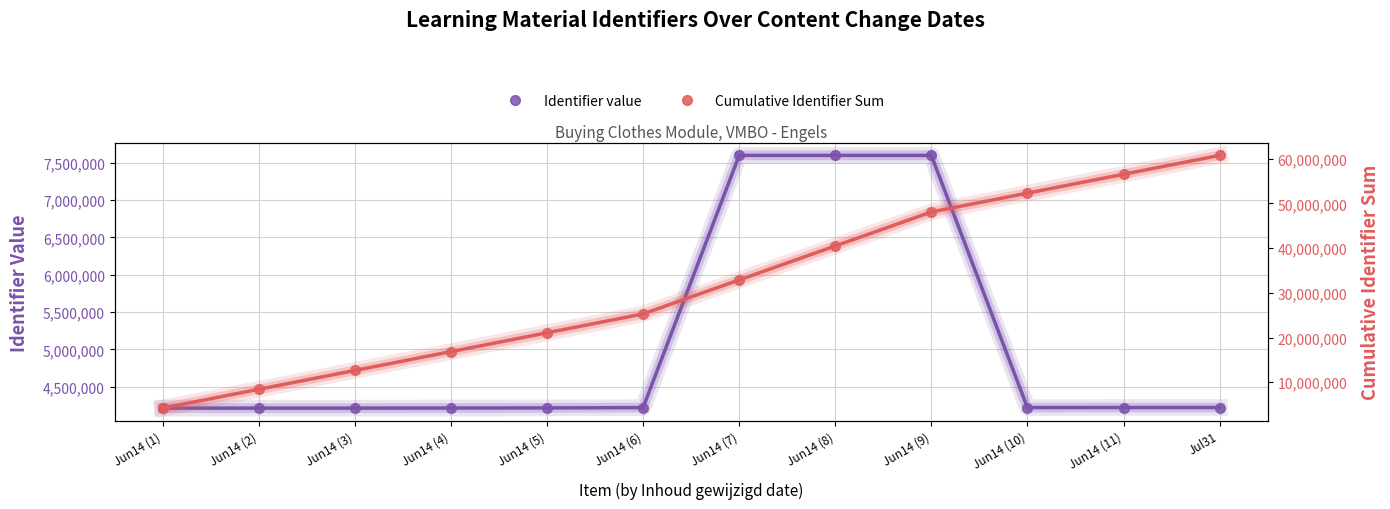

Which series has the largest total across all categories?

Cumulative Identifier Sum